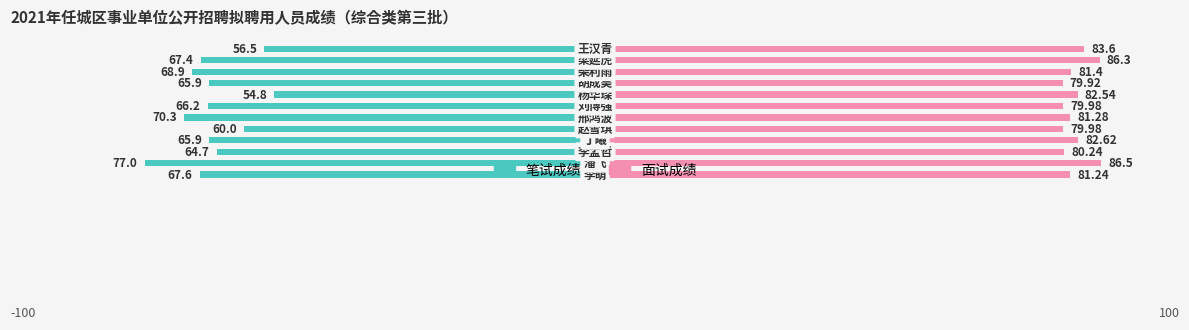

What are all the series names shown in the legend?

笔试成绩, 面试成绩